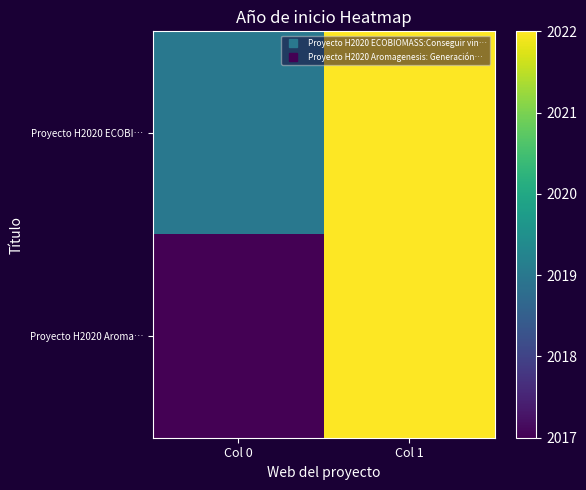

Which label corresponds to the smallest value in the chart?

Col 0